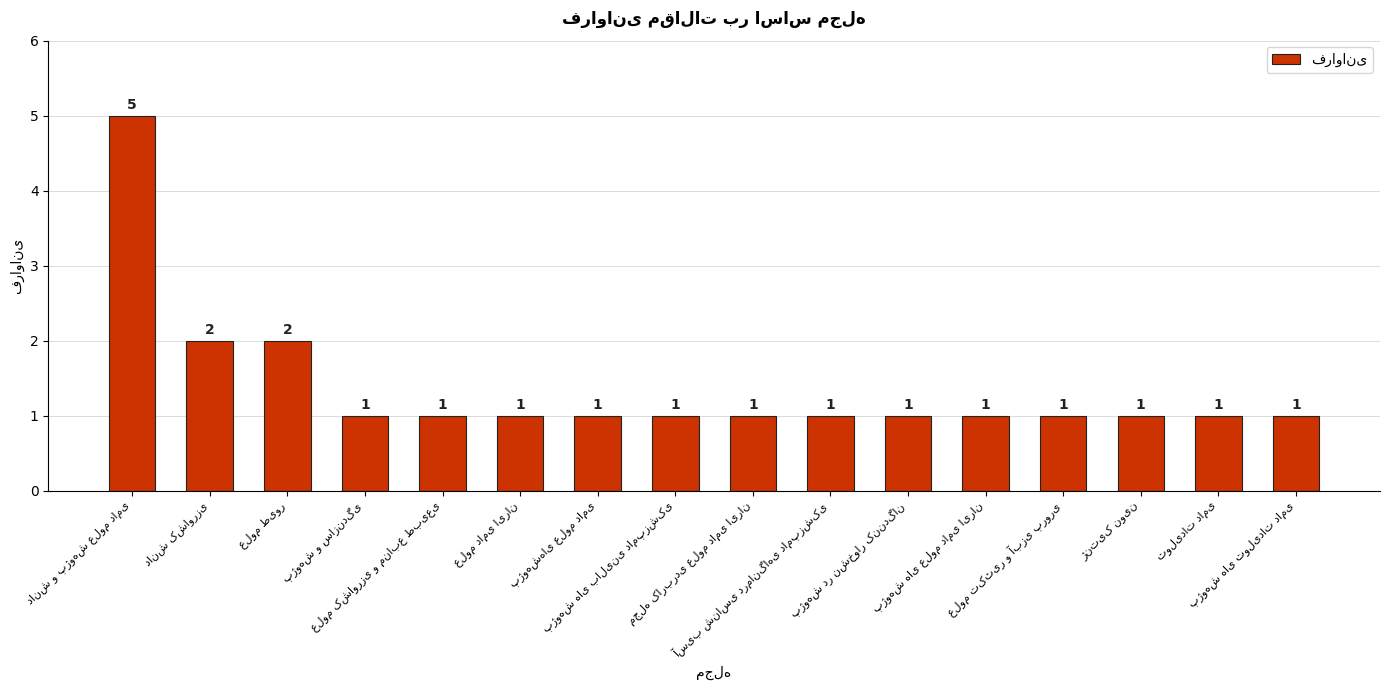

What is the value of the 1st bar from the left?

5